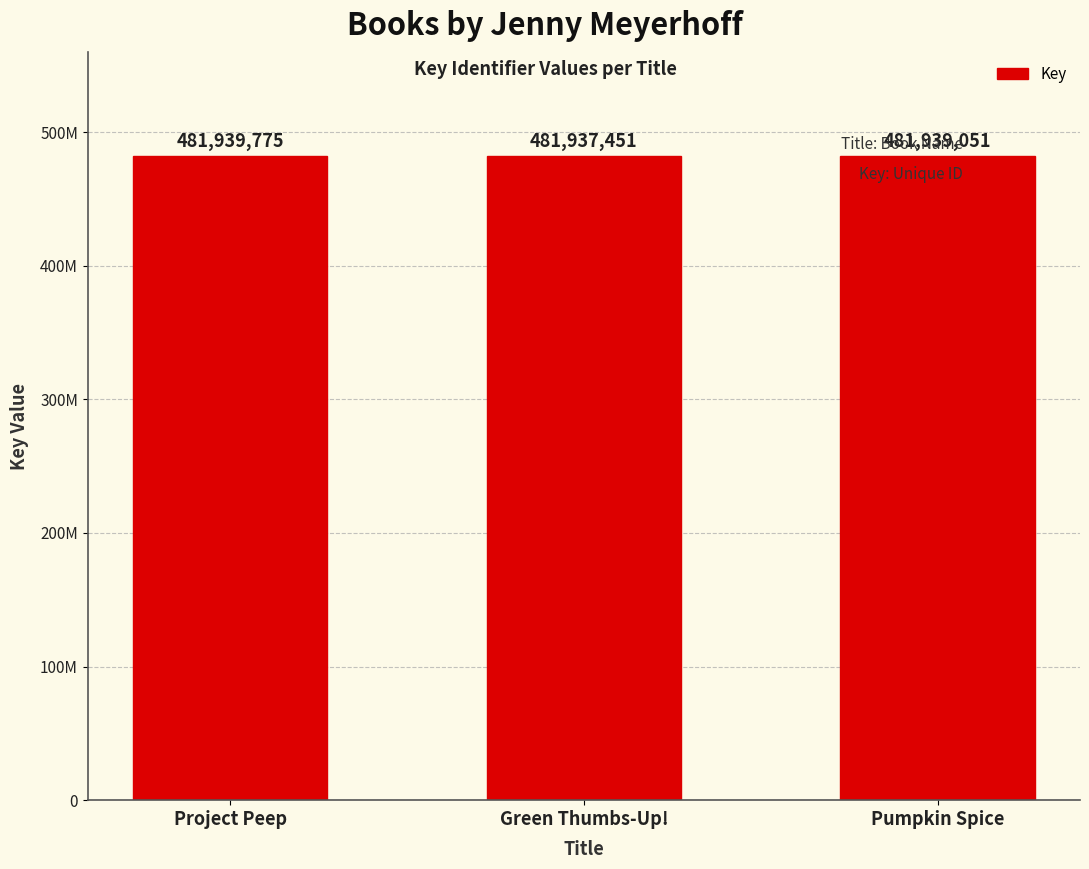

Does the chart contain stacked bars?

No